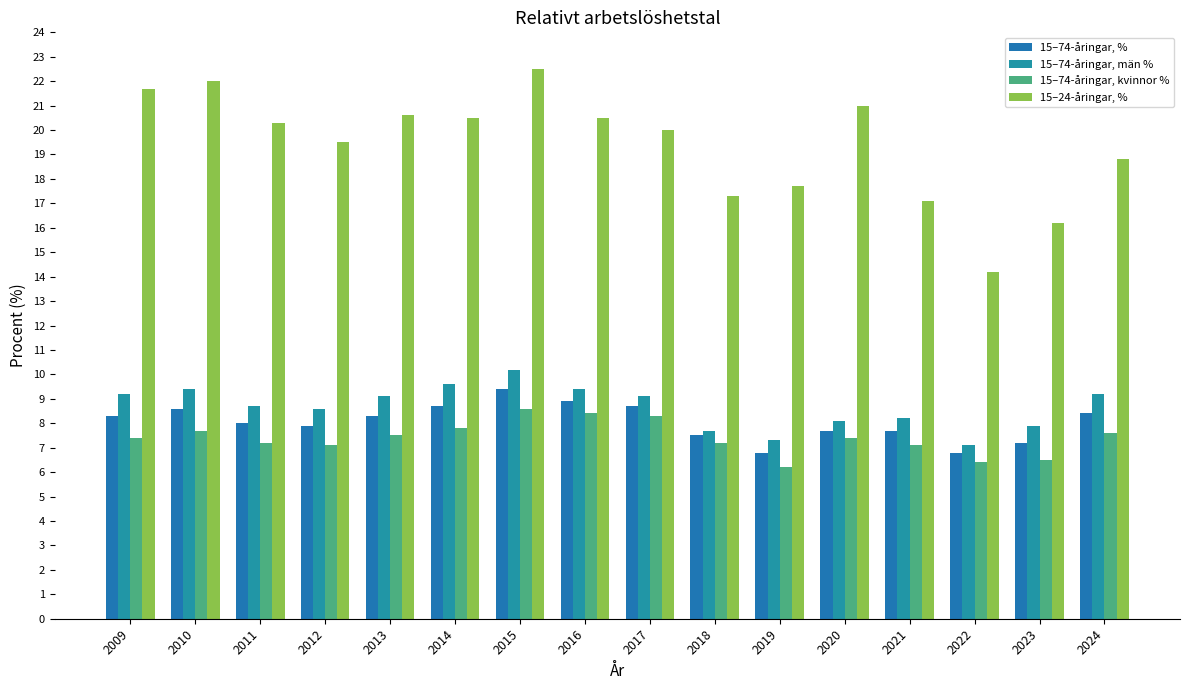

Which category has the highest value in the 15–74-åringar, kvinnor % series?

2015